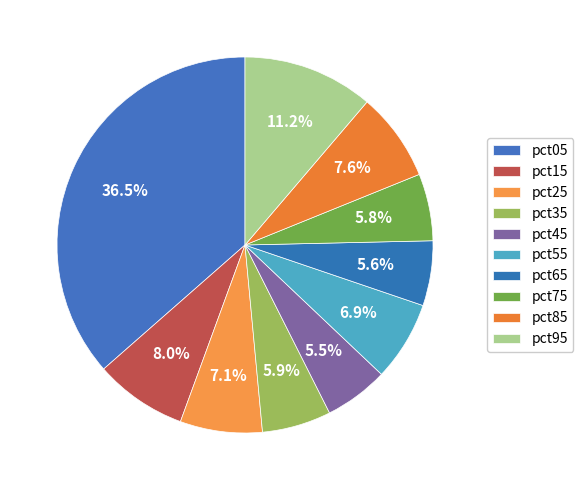

Count the number of slices in the pie.

10